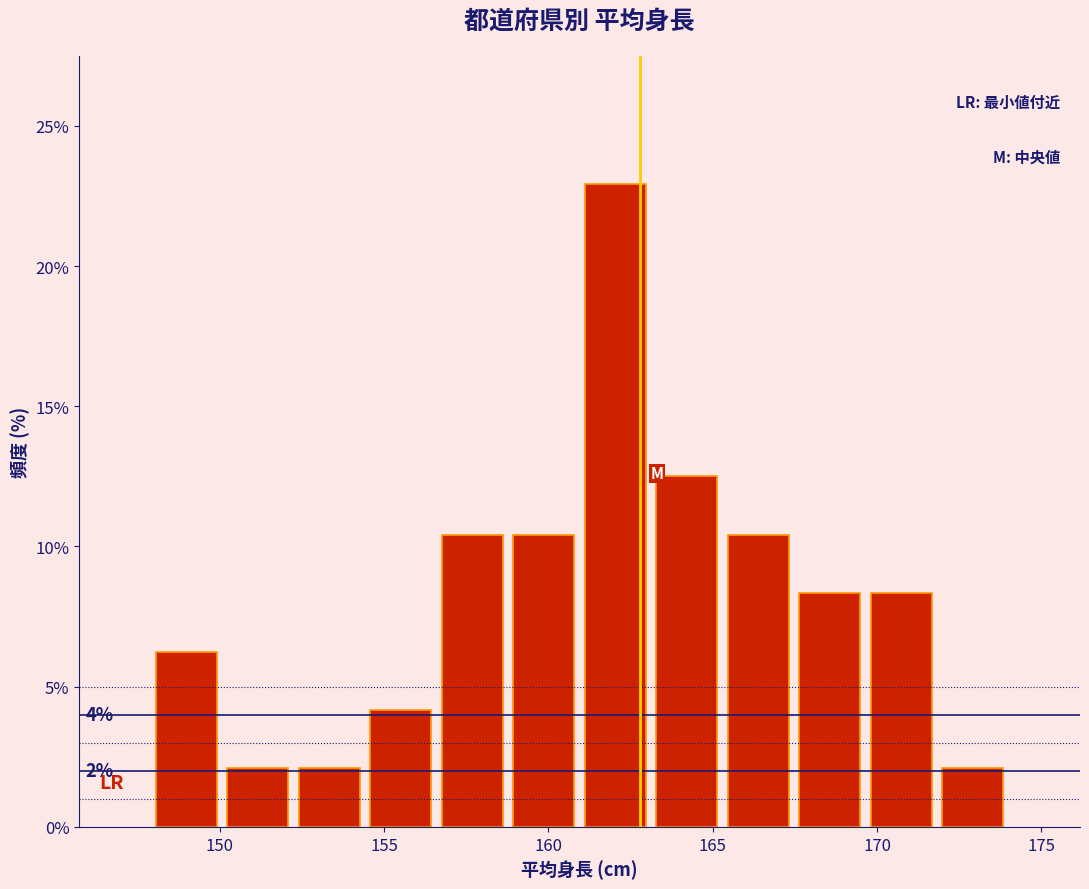

Which range on the x-axis has the tallest bar?

161.0 to 163.0